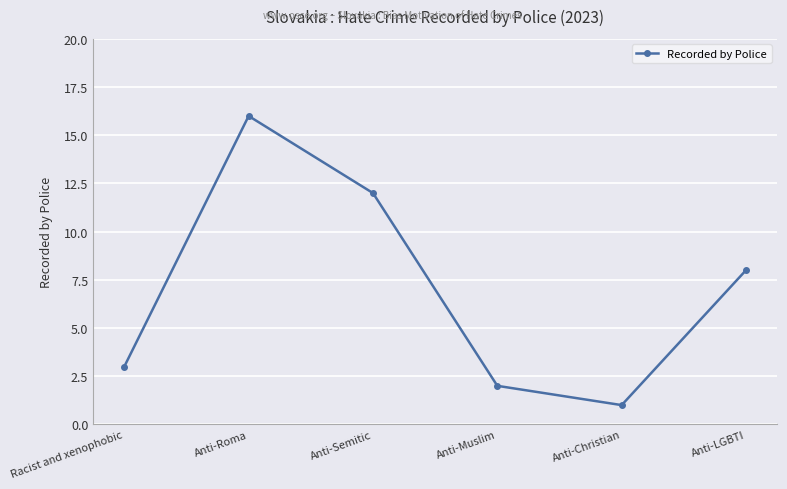

Between Anti-Semitic and Racist and xenophobic, which is larger?

Anti-Semitic